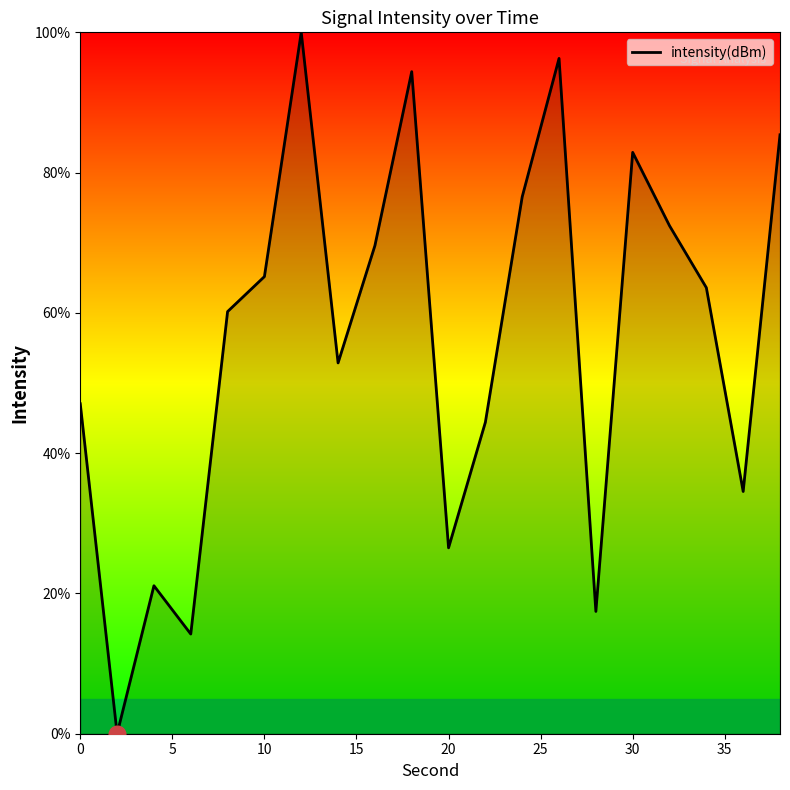

Reading left to right, transcribe all the data shown in this chart.

47.0	0.0	21.1	14.2	60.2	65.2	100.0	52.9	69.6	94.4	26.5	44.4	76.6	96.3	17.4	82.9	72.4	63.6	34.5	85.4